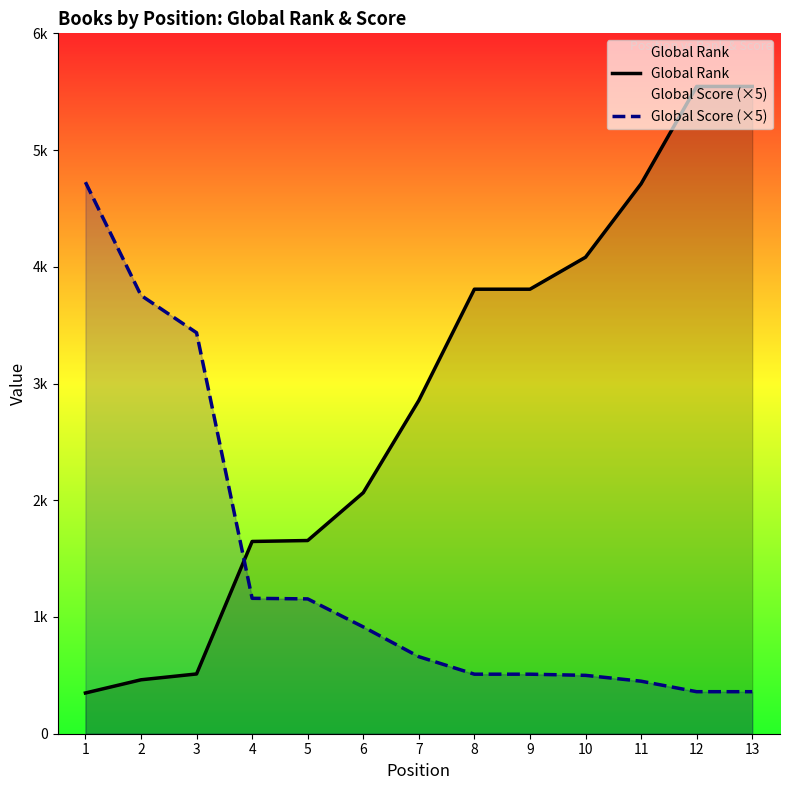

At which label does Global Rank first exceed 2855?

8